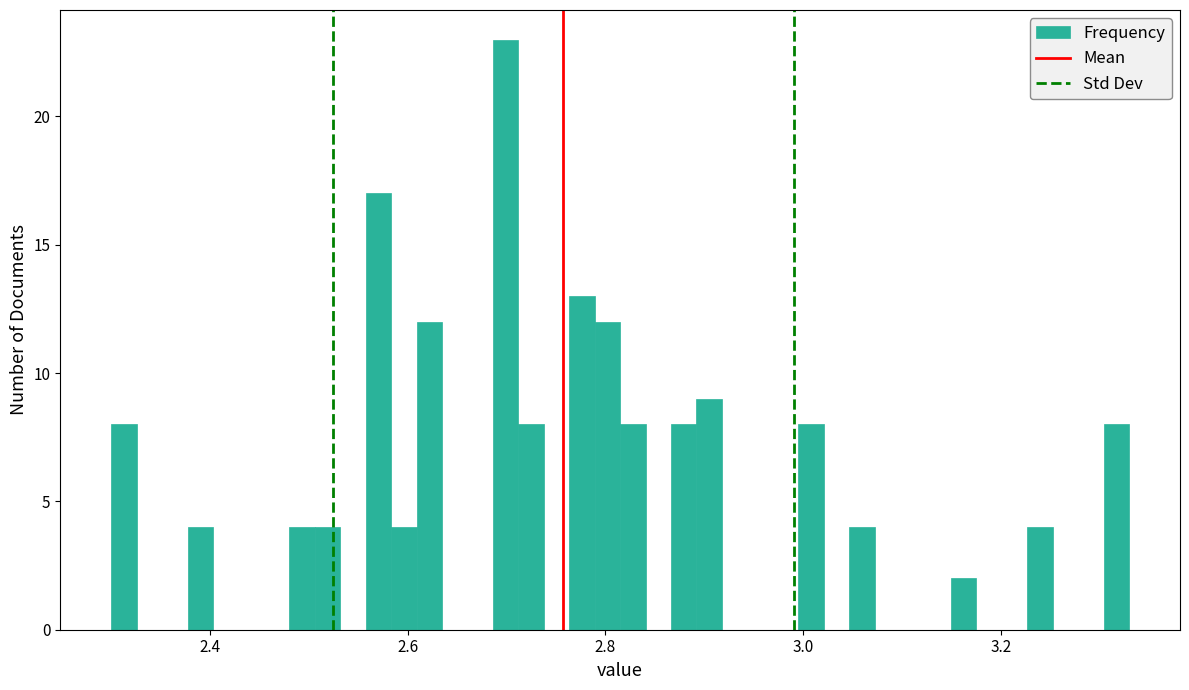

Around what value on the x-axis is the tallest bar? Give the approximate position of its centre, as read against the axis.

2.70